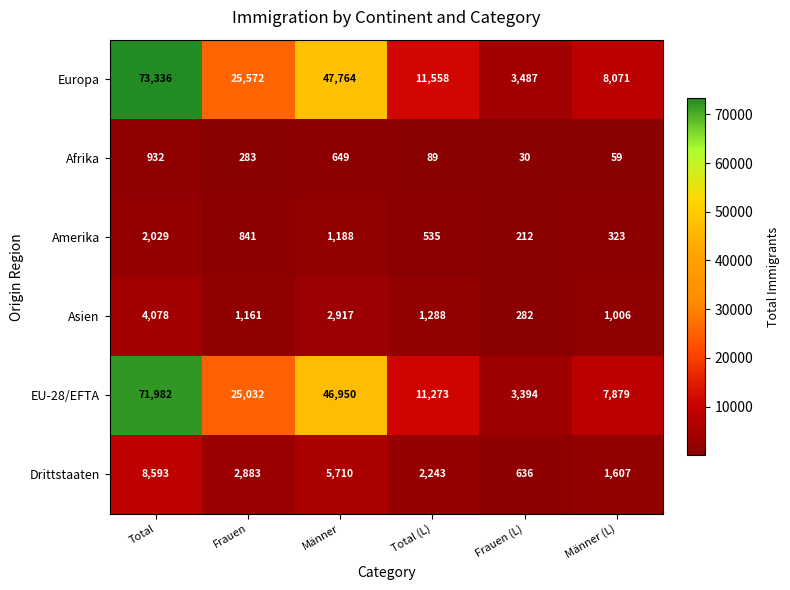

Which series changed the most between Frauen (L) and Männer (L)?

Europa